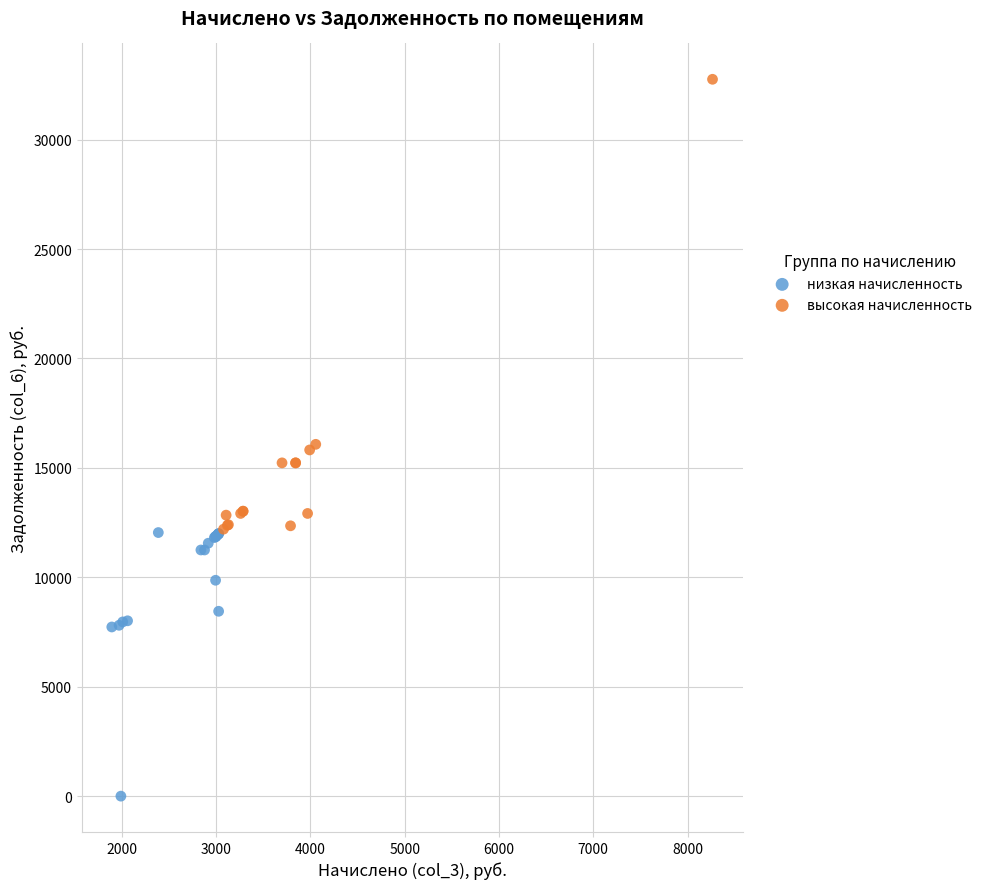

Which series reaches the maximum Y coordinate?

высокая начисленность